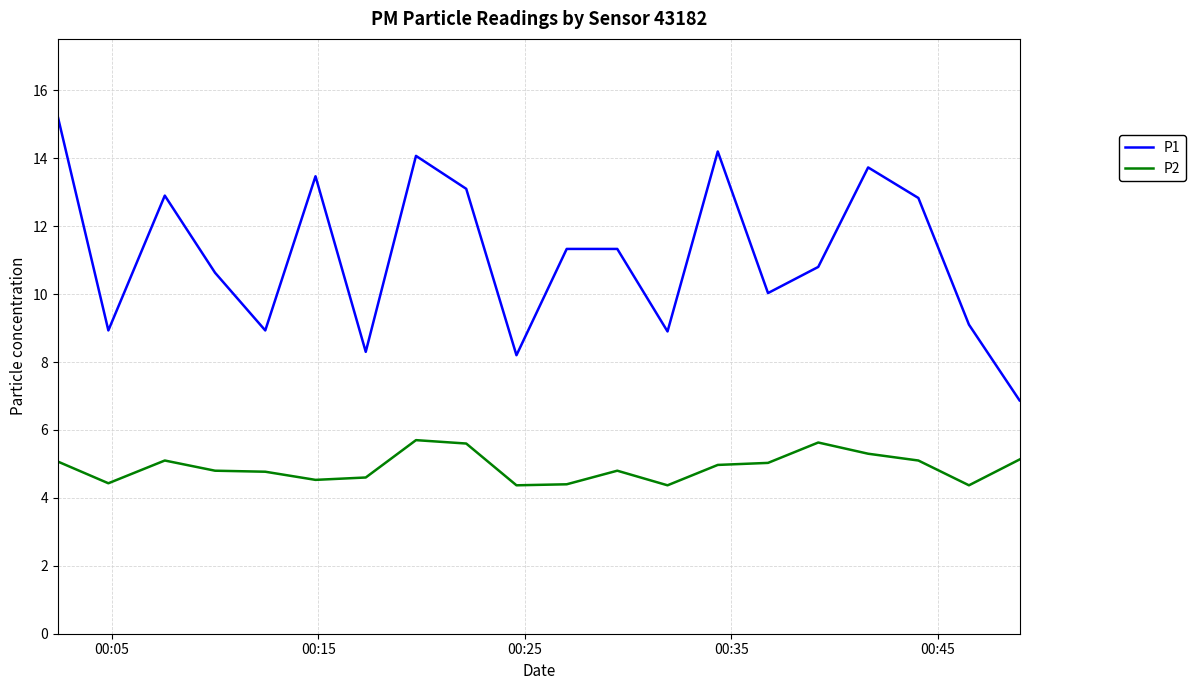

What is the minimum value shown in the chart?

4.4